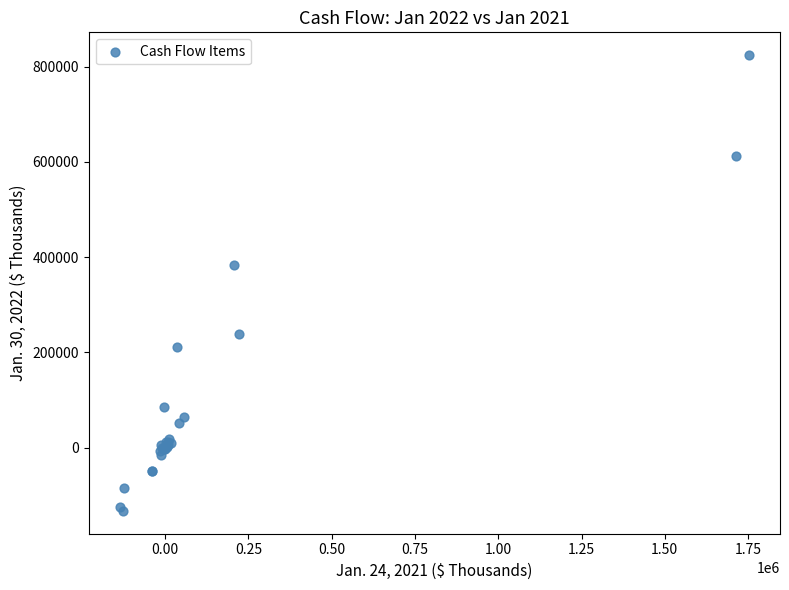

What Y value in the scatter plot is closest to 345762?

383756